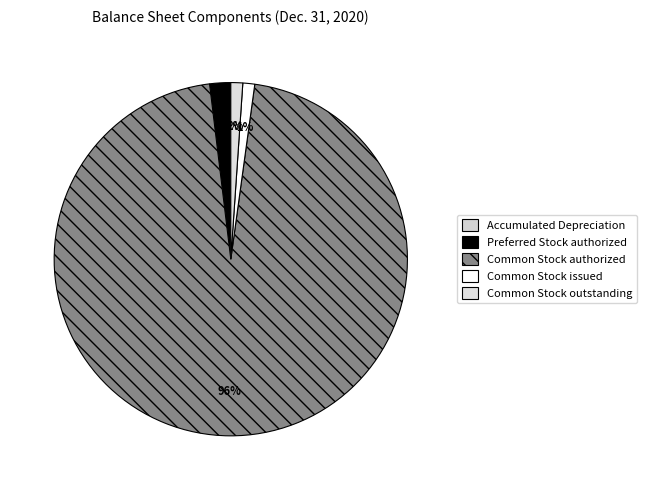

How many slices are in this pie chart?

5